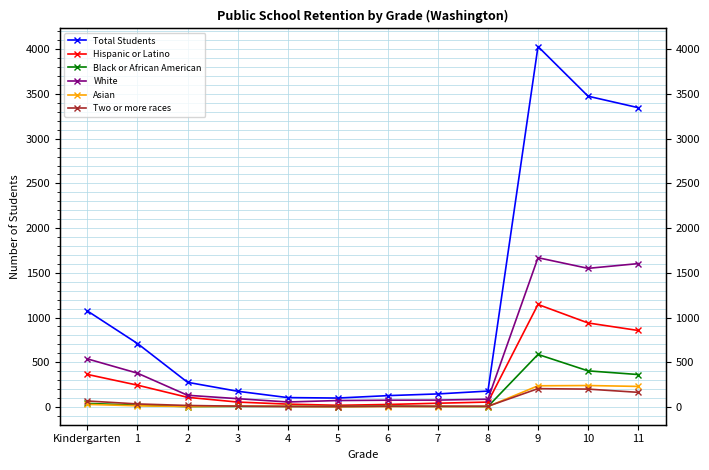

The value of Black or African American at 3 is 9. True or false?

False